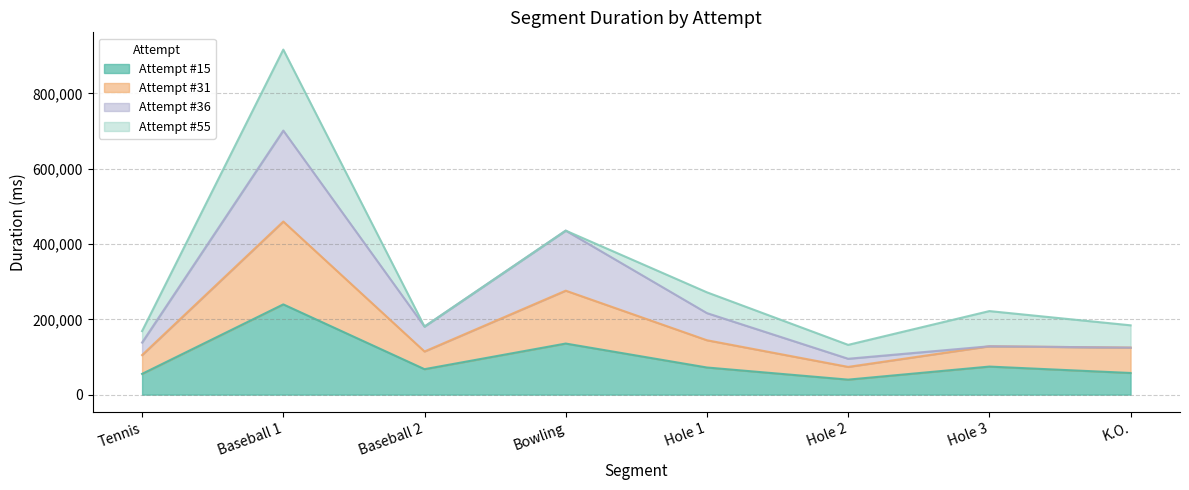

What is the total value across all series at Tennis?

168700